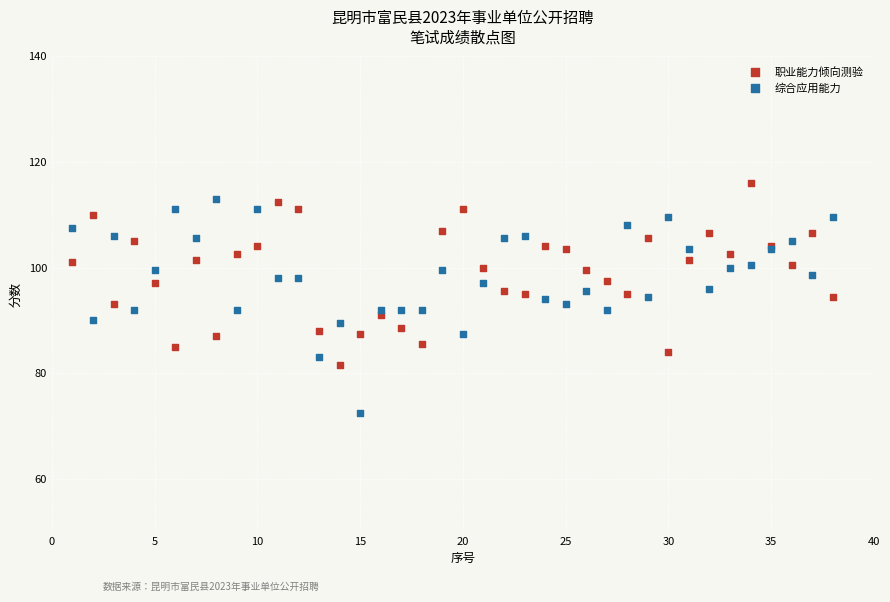

What are all the series names shown in the legend?

职业能力倾向测验, 综合应用能力